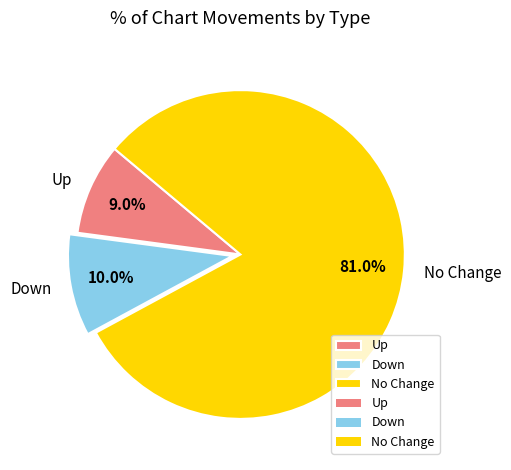

Count the number of slices in the pie.

3